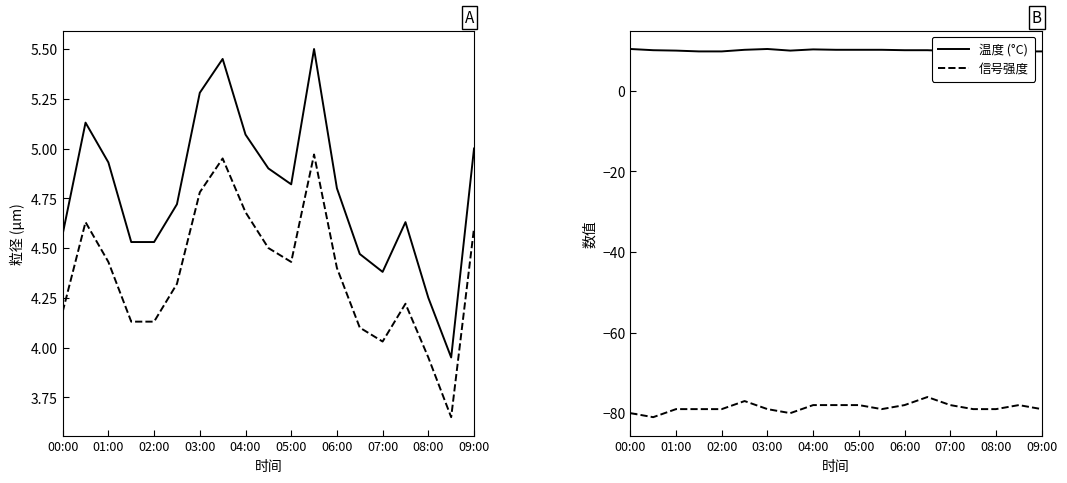

True or false: 信号强度 has a value of -79 at 03:00.

True